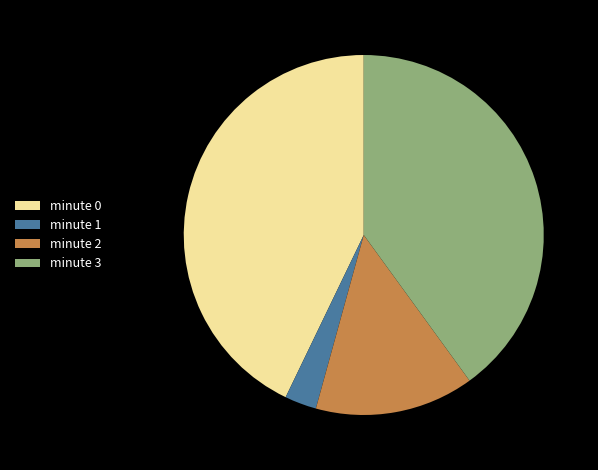

Combined, do minute 3 and minute 1 account for over 50%?

No